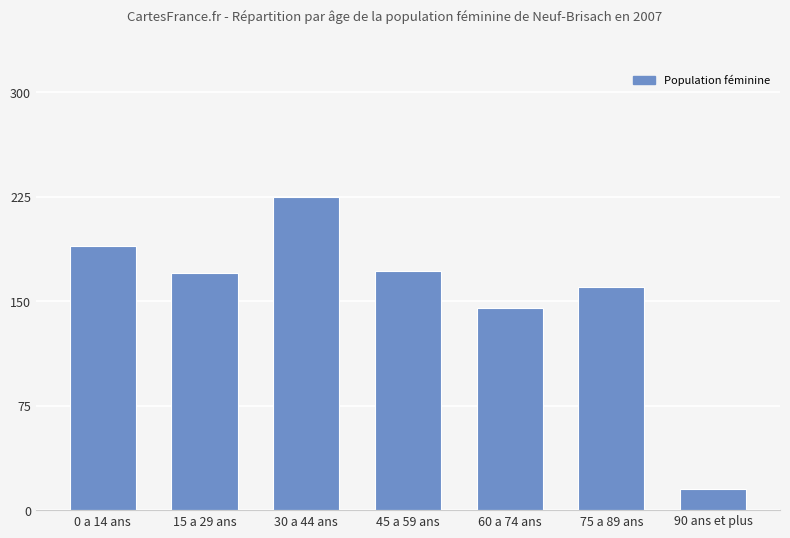

Which label corresponds to the smallest value in the chart?

90 ans et plus